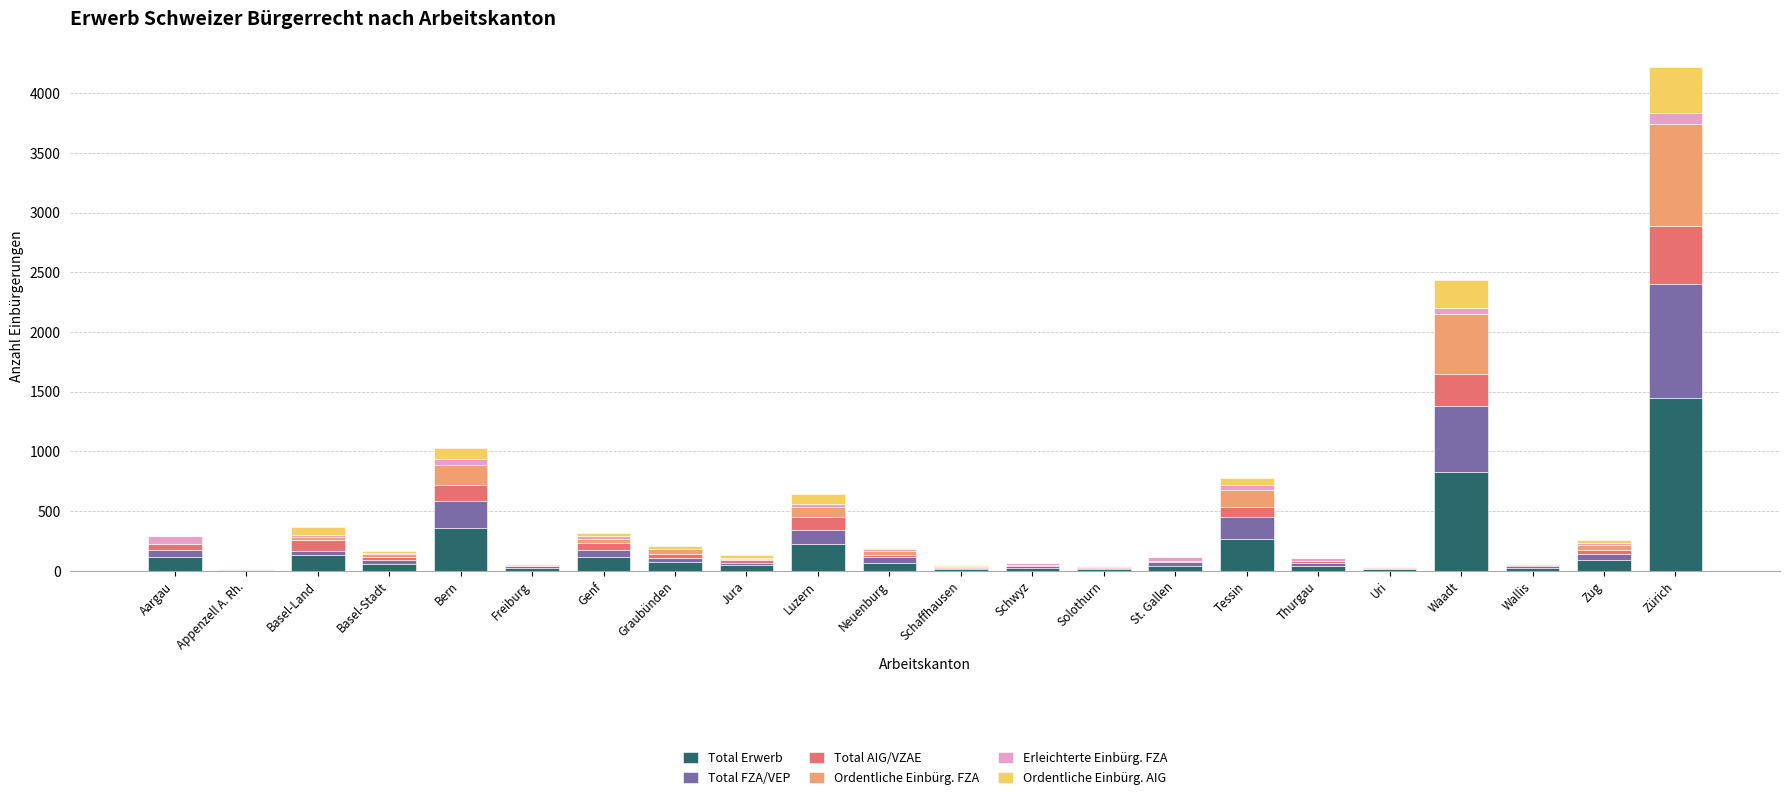

Which category has the highest value in the Total Erwerb series?

Zürich